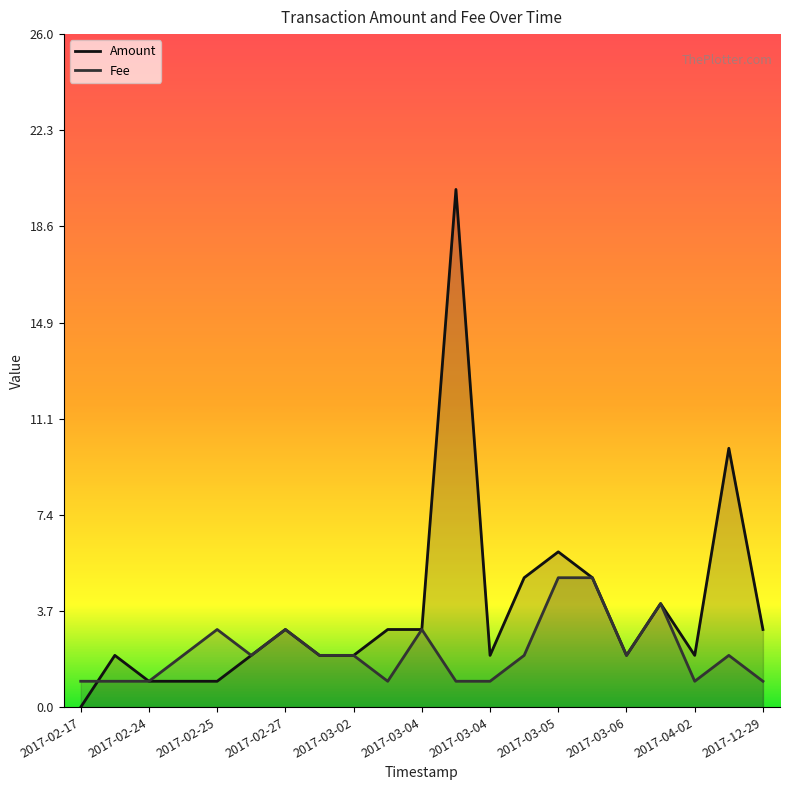

What is the value of the Fee point at the 2nd from the left?

1.0